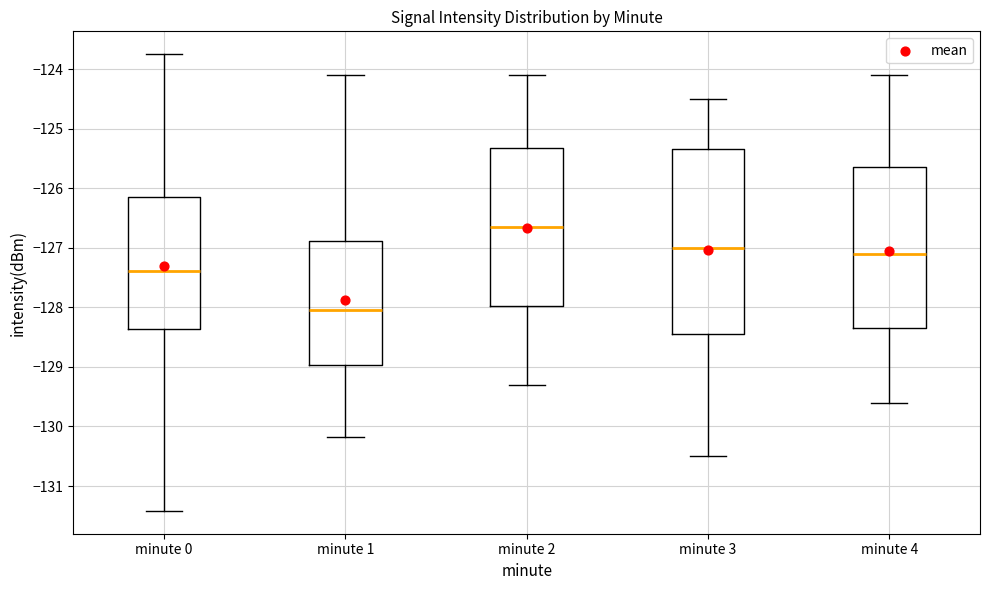

Where does the median line of the box for minute 3 sit on the y-axis? The values are not printed on the chart, so give them approximately, as read against the axis.

-127.0